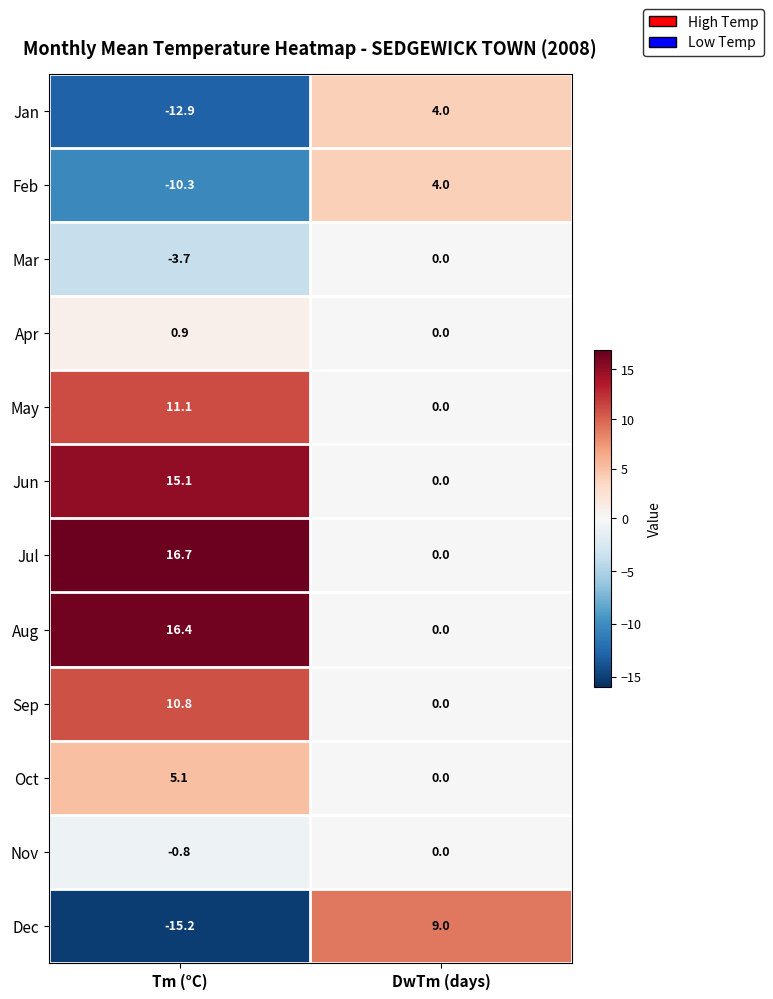

What is the difference between the highest and lowest values at Tm (°C)?

31.9